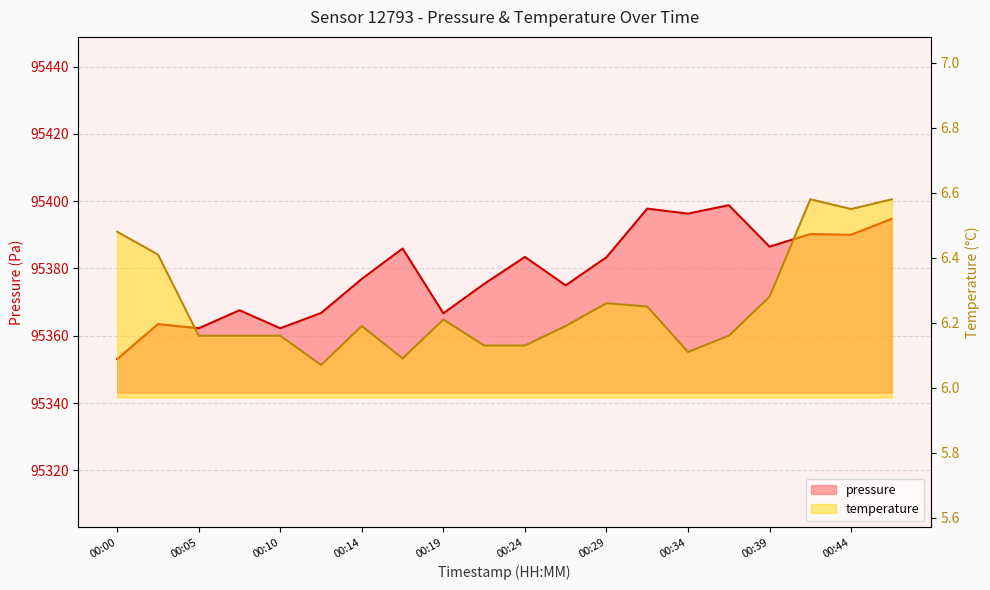

At which category does temperature reach its first local valley?

00:12